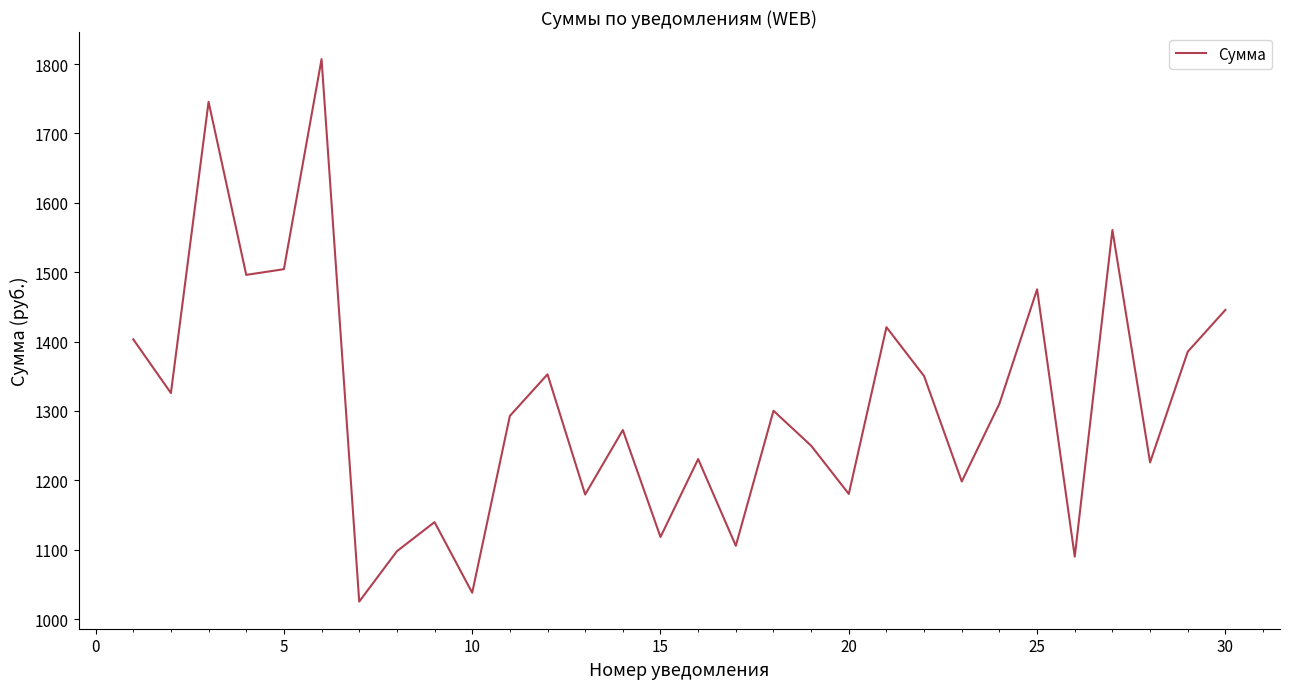

What is the difference between the second highest and second lowest values?

707.5